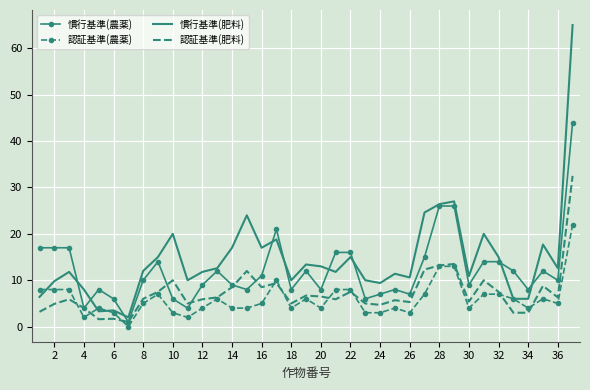

Which series has the largest range (max minus min)?

慣行基準(肥料)